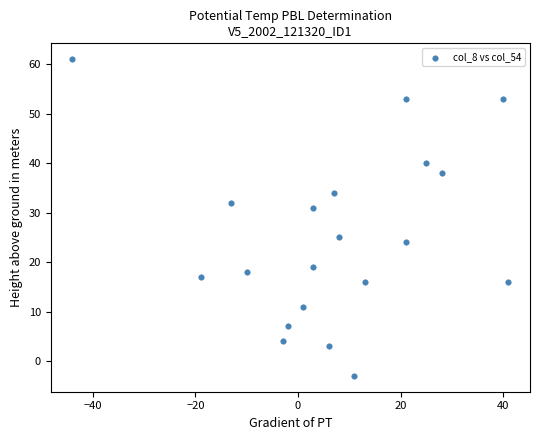

What is the range of X values (max minus min)?

85